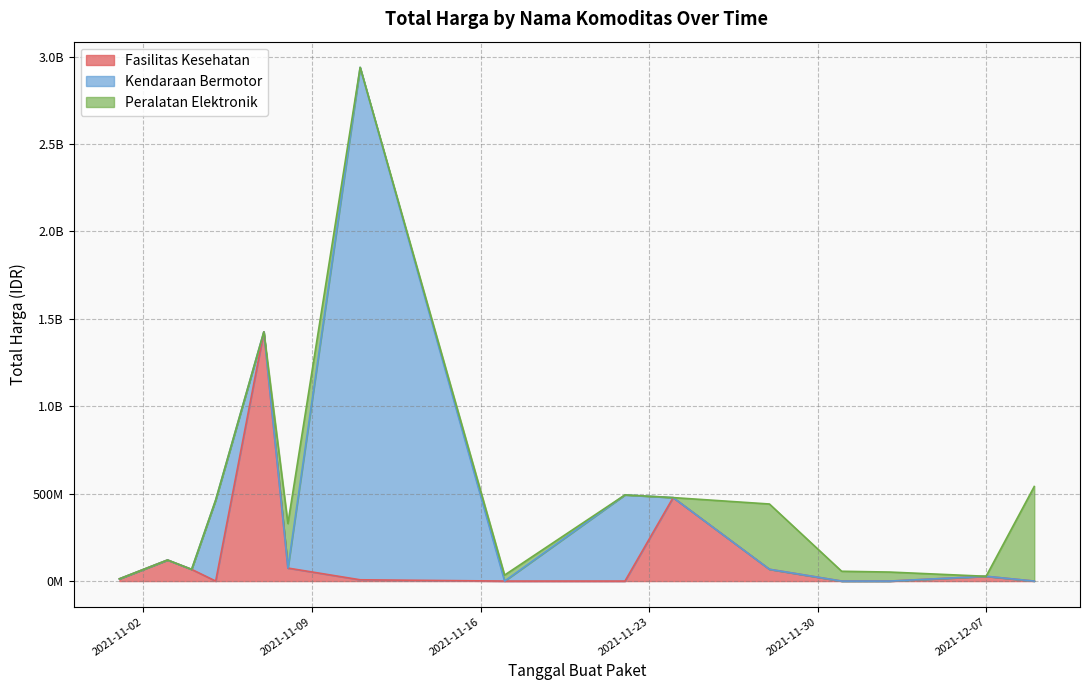

Which series has the widest spread of values?

Kendaraan Bermotor